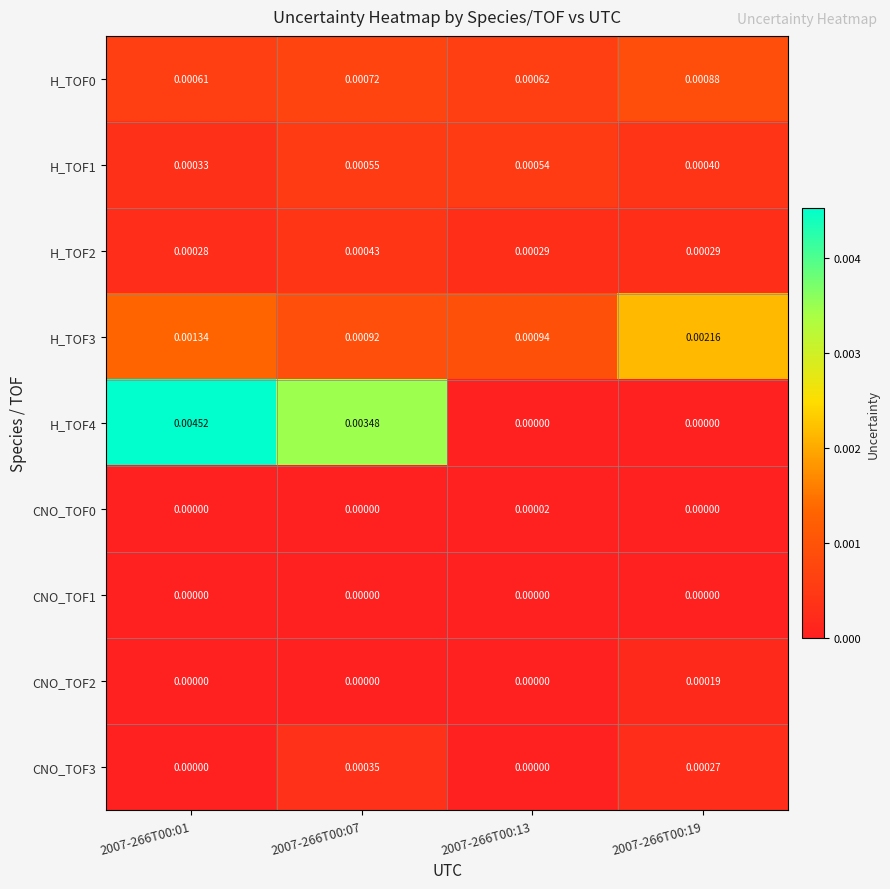

Is the value of H_TOF4 at 2007-266T00:01 greater than the value of CNO_TOF2 at 2007-266T00:07?

Yes